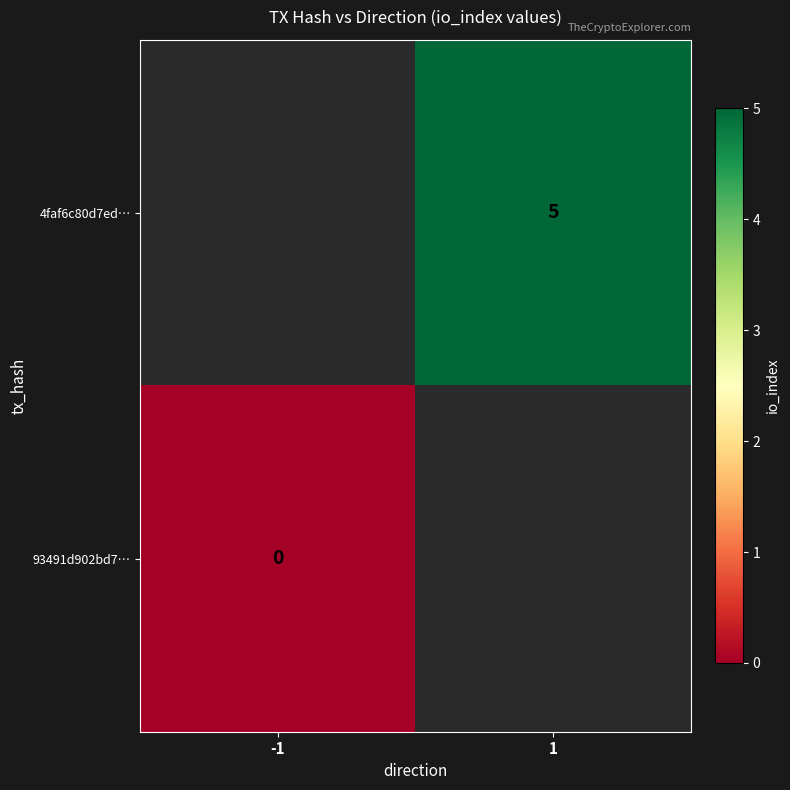

The value of 4faf6c80d7ed… at 1 is 3.1. True or false?

False